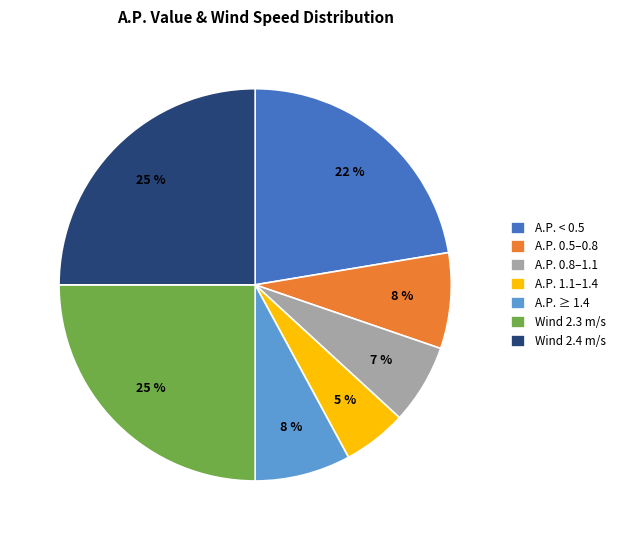

Which category has the smallest portion of the pie?

A.P. 1.1–1.4